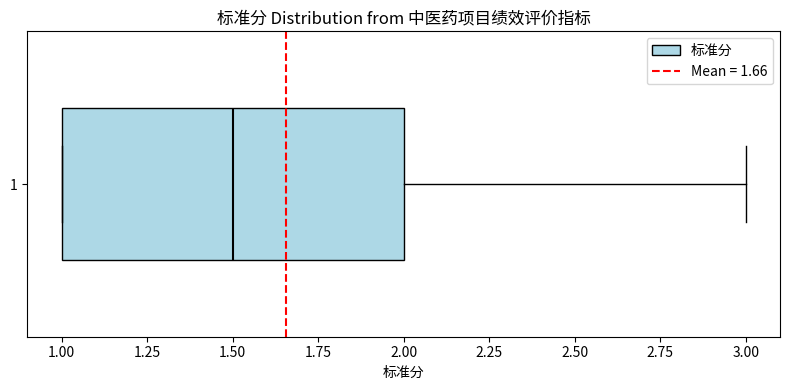

Transcribe this box plot: give where the median line is, the range the box spans, and where the two whiskers end, as read against the x-axis. The values are not printed on the chart, so give them approximately, as read against the axis.

median 1.5, box 1.0 to 2.0, whiskers 1.0 to 3.0